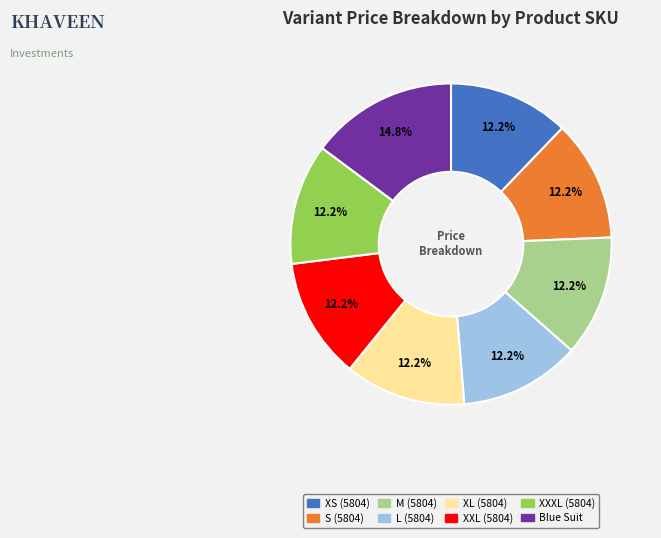

Count the number of slices in the pie.

8